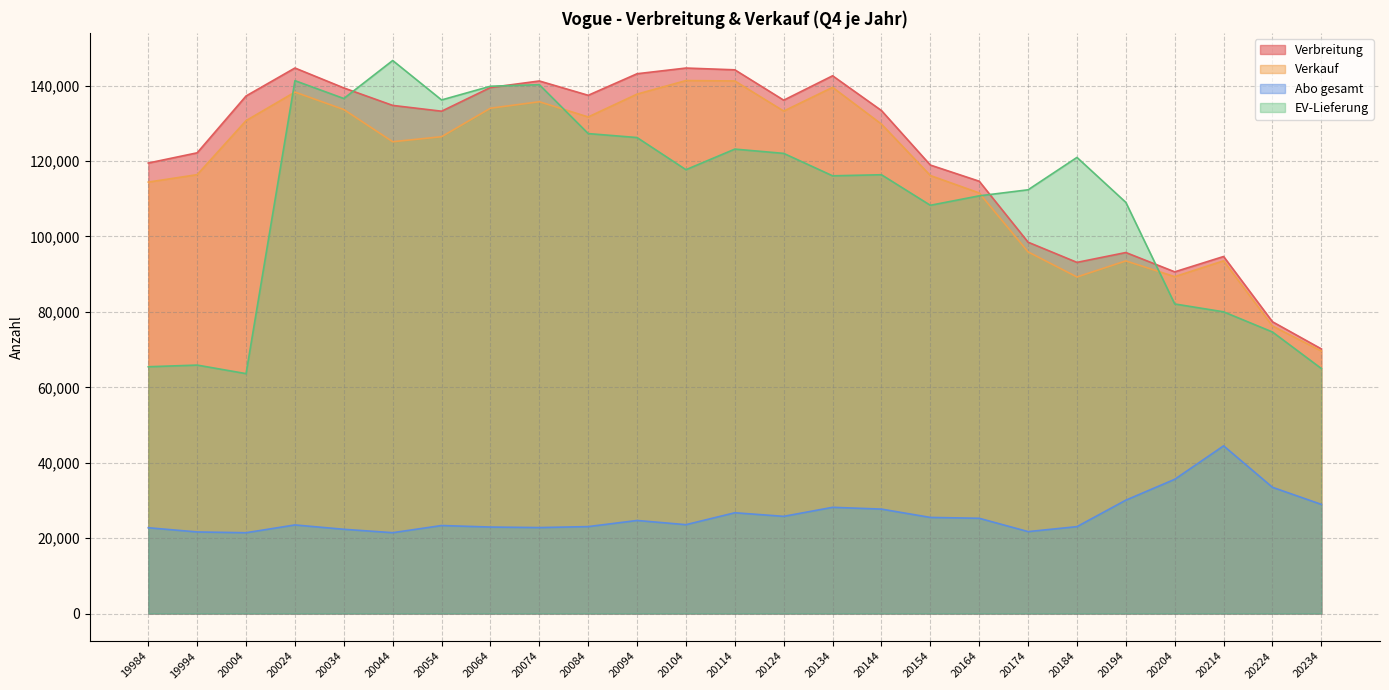

In Verbreitung, how many points are lower than both neighbors (excluding endpoints)?

5